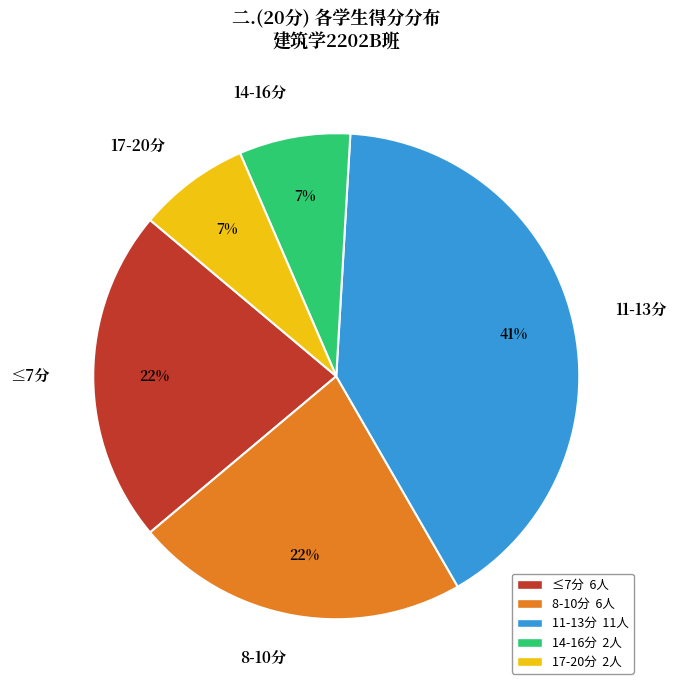

Is there a majority slice in this chart?

No